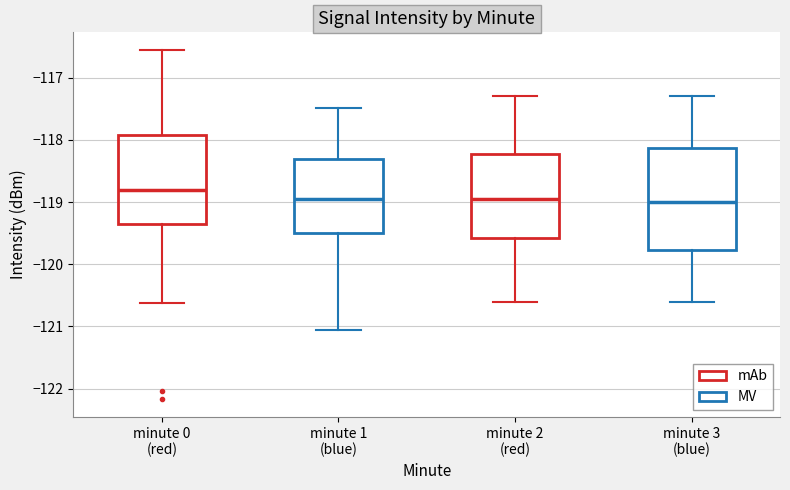

Reading left to right, read every box against the y-axis: the position of its median line, the range the box covers, and the ends of its whiskers. The values are not printed on the chart, so give them approximately, as read against the axis.

minute 0 (red): median -118.8, box -119.4 to -117.9, whiskers -120.6 to -116.6
minute 1 (blue): median -118.9, box -119.5 to -118.3, whiskers -121.1 to -117.5
minute 2 (red): median -118.9, box -119.6 to -118.2, whiskers -120.6 to -117.3
minute 3 (blue): median -119.0, box -119.8 to -118.1, whiskers -120.6 to -117.3